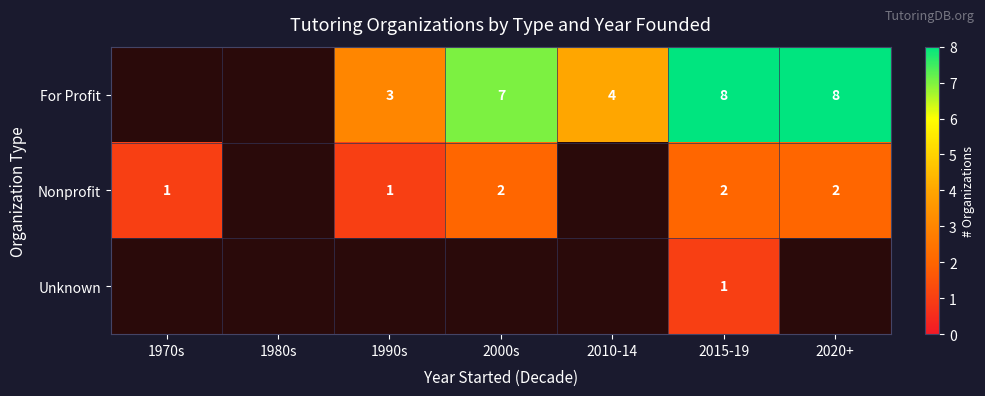

The For Profit series shows 10 at 2015-19. True or false?

False